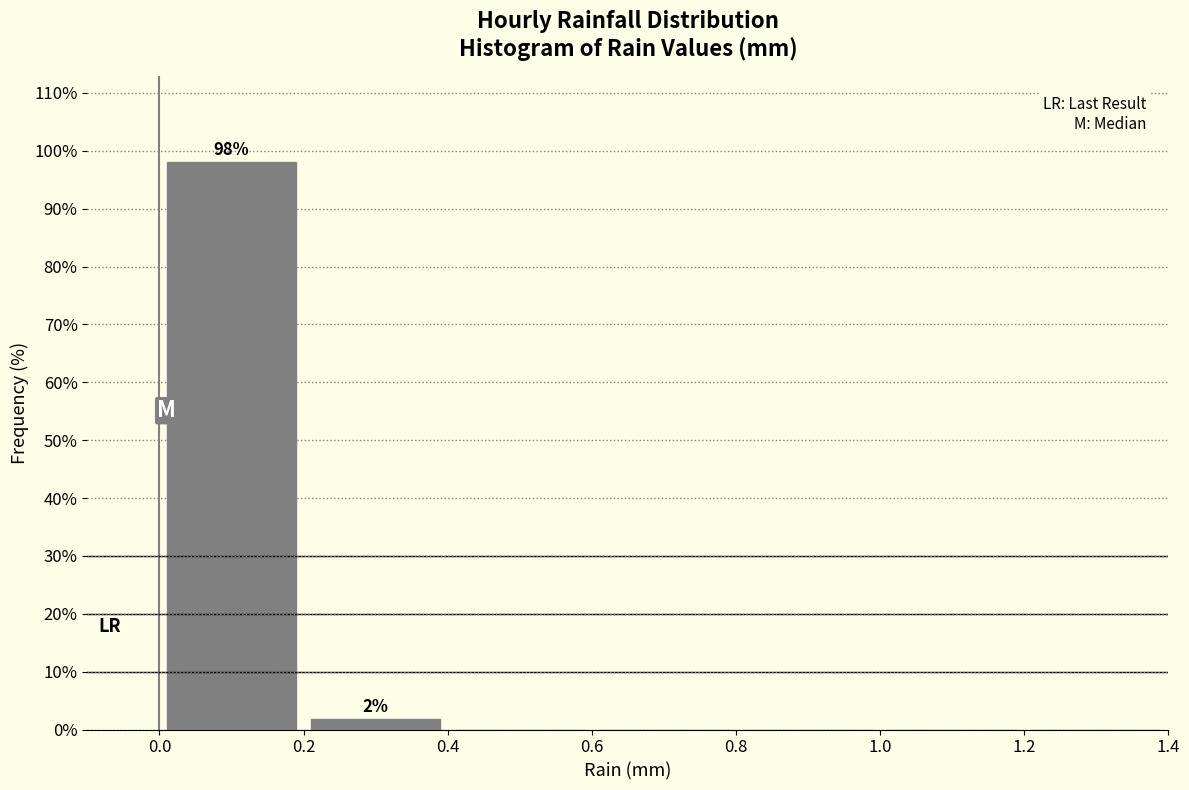

Over which range of the x-axis is the bar tallest?

0.0 to 0.2